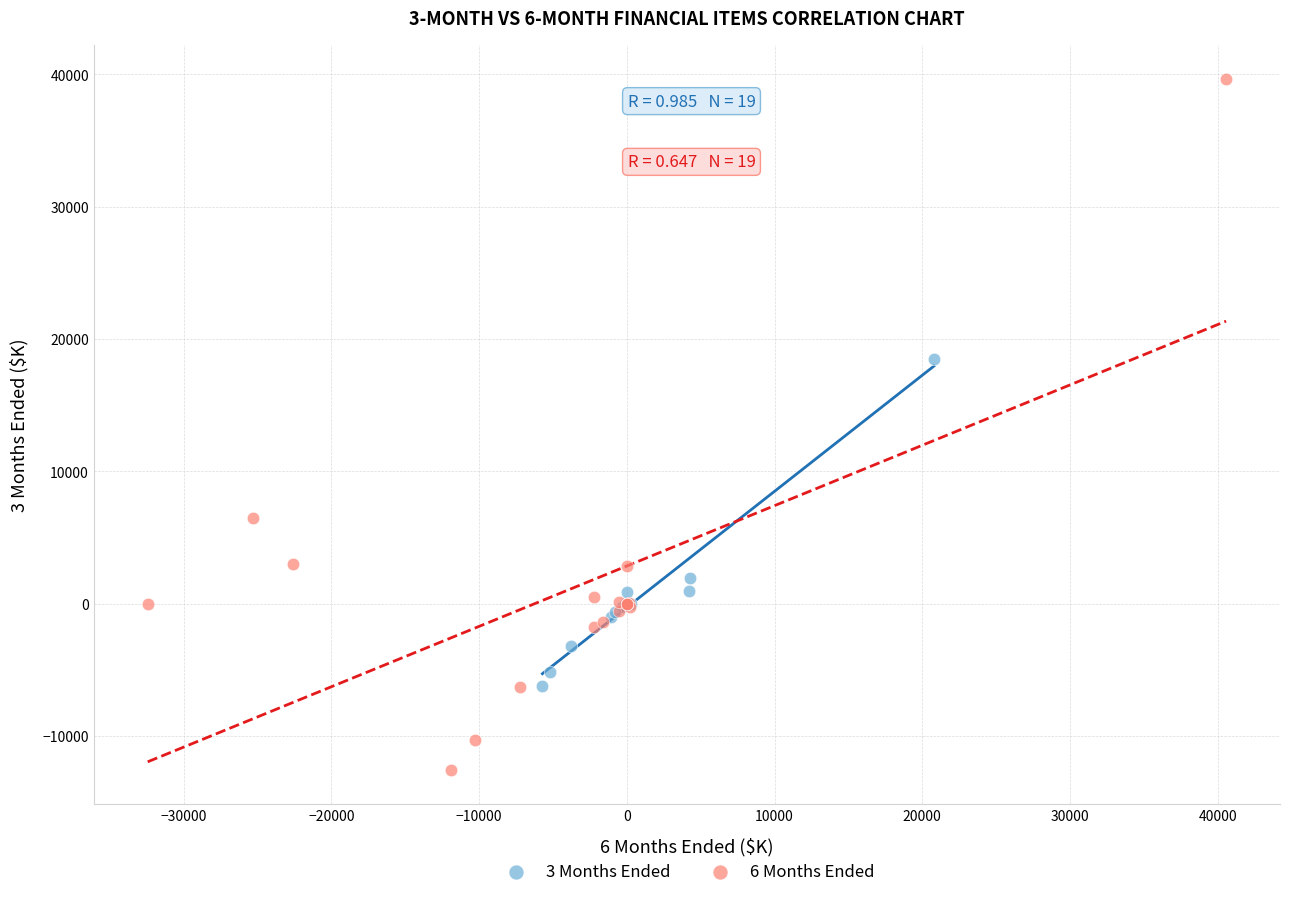

What are all the series names shown in the legend?

3 Months Ended, 6 Months Ended